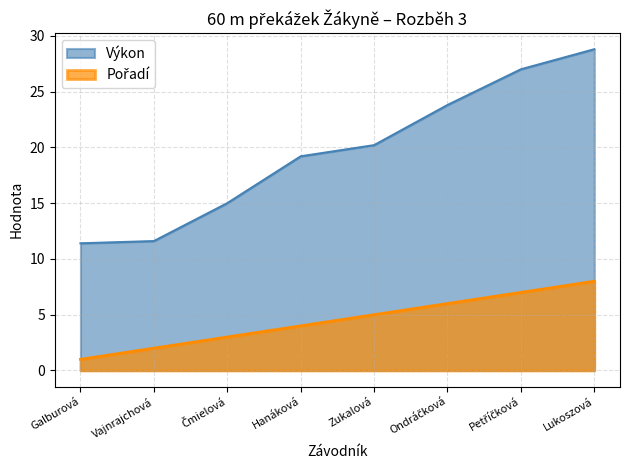

List the labels in order of Pořadí value, smallest first.

Galburová, Vajnrajchová, Čmielová, Hanáková, Zukalová, Ondráčková, Petříčková, Lukoszová